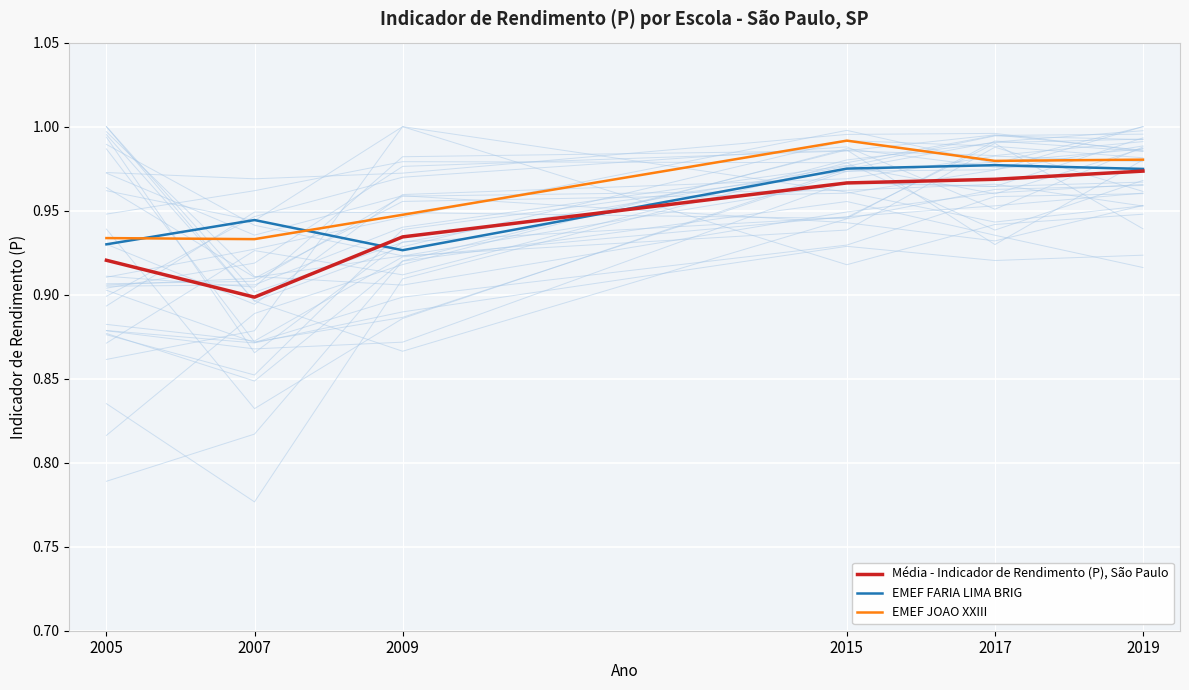

Does the chart display data point markers on the line(s)?

No